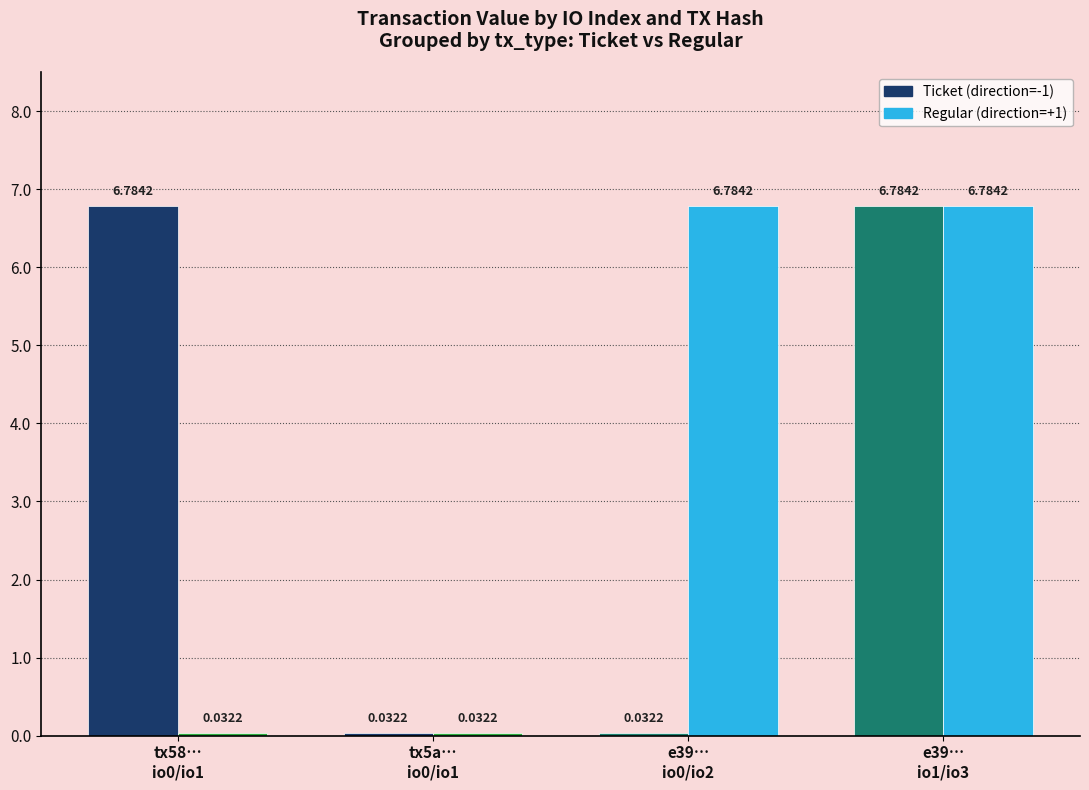

How many bars are there in each group?

2